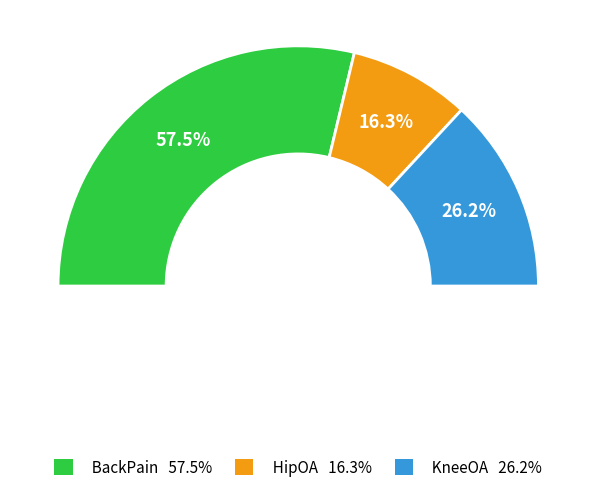

Combined, do HipOA and KneeOA account for over 50%?

No